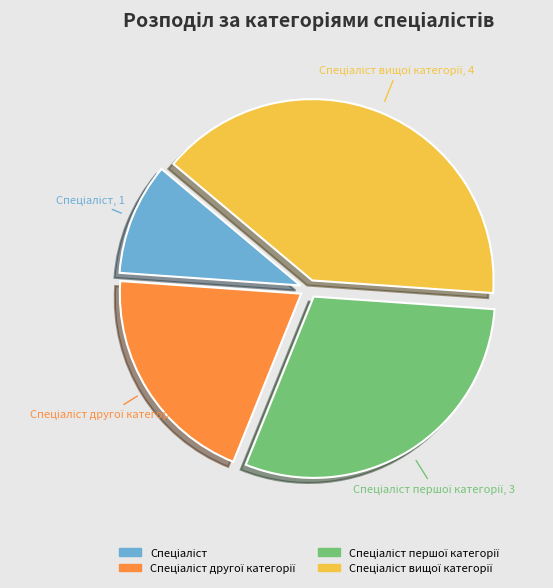

Does any single category account for the majority?

No